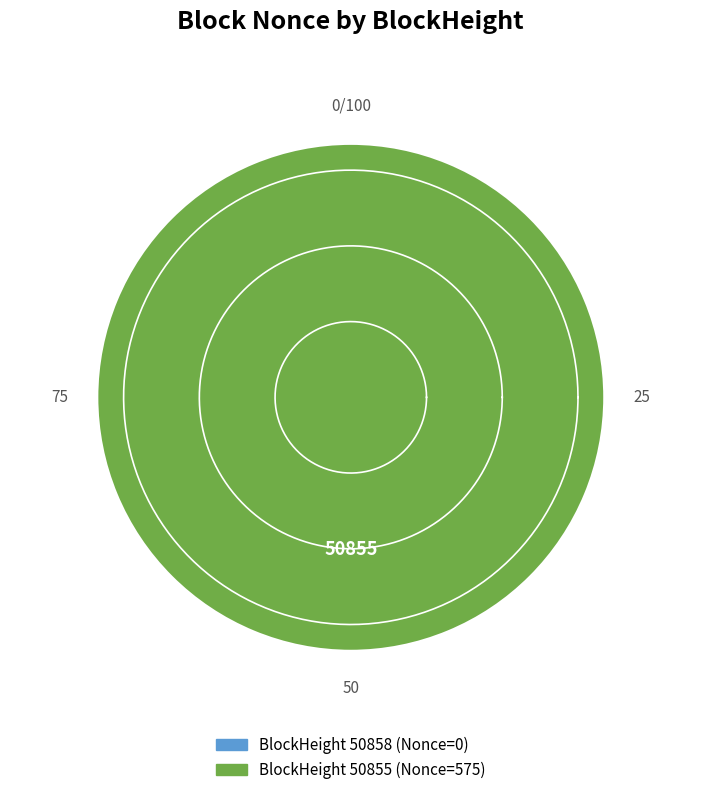

Is it true that 50858 is 1% of the pie?

False